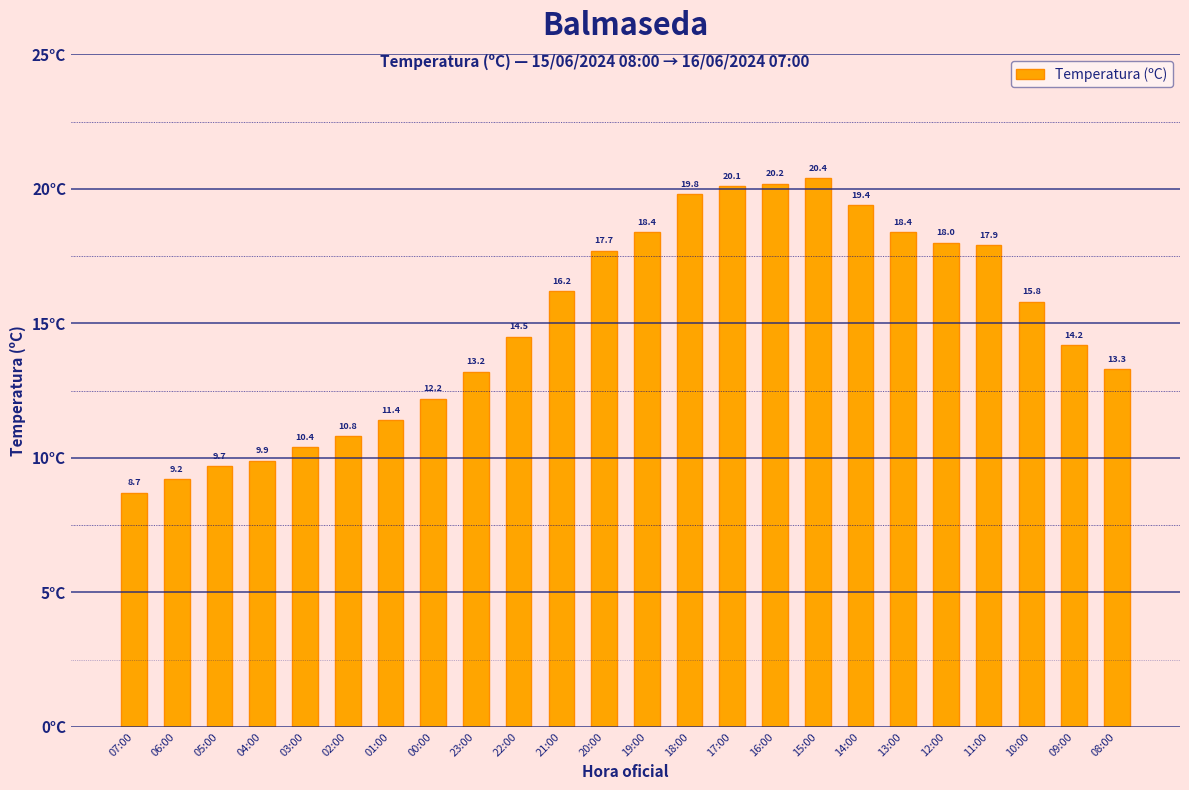

At which label does the data first exceed 15?

21:00